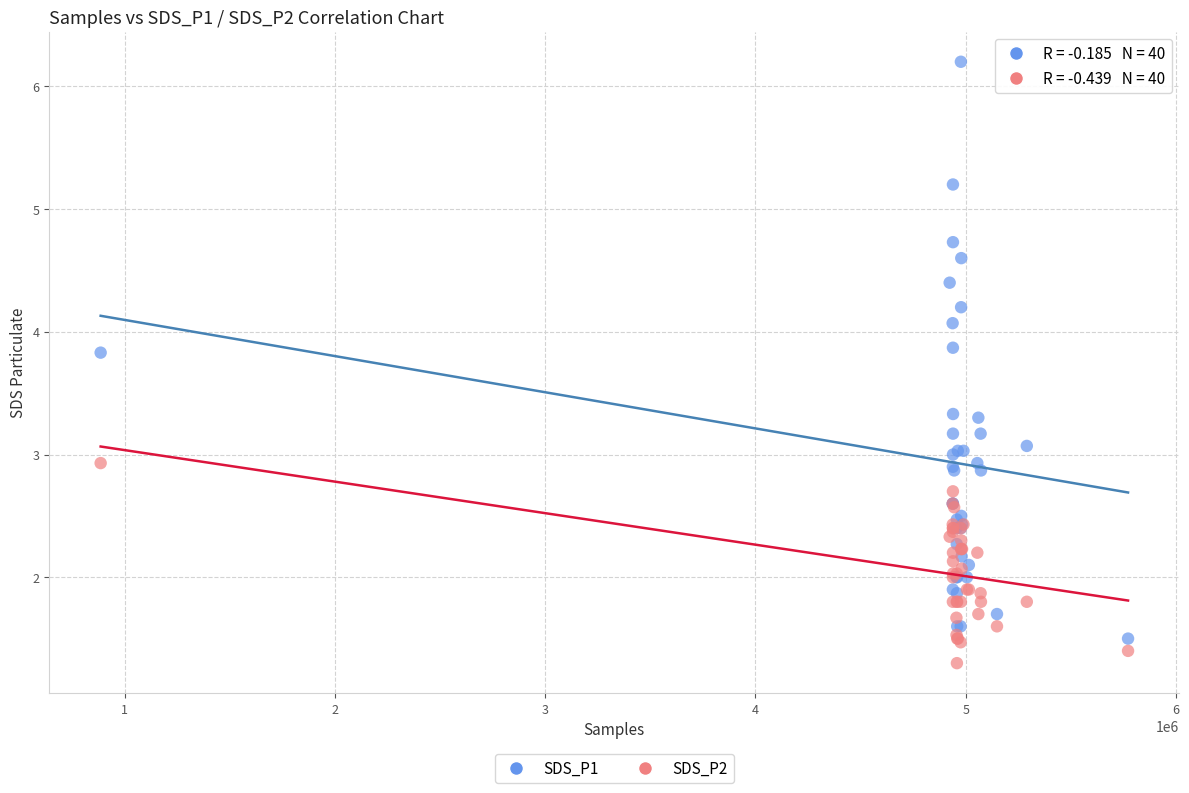

What is the X range (max minus min) for the scatter plot?

4887896.0